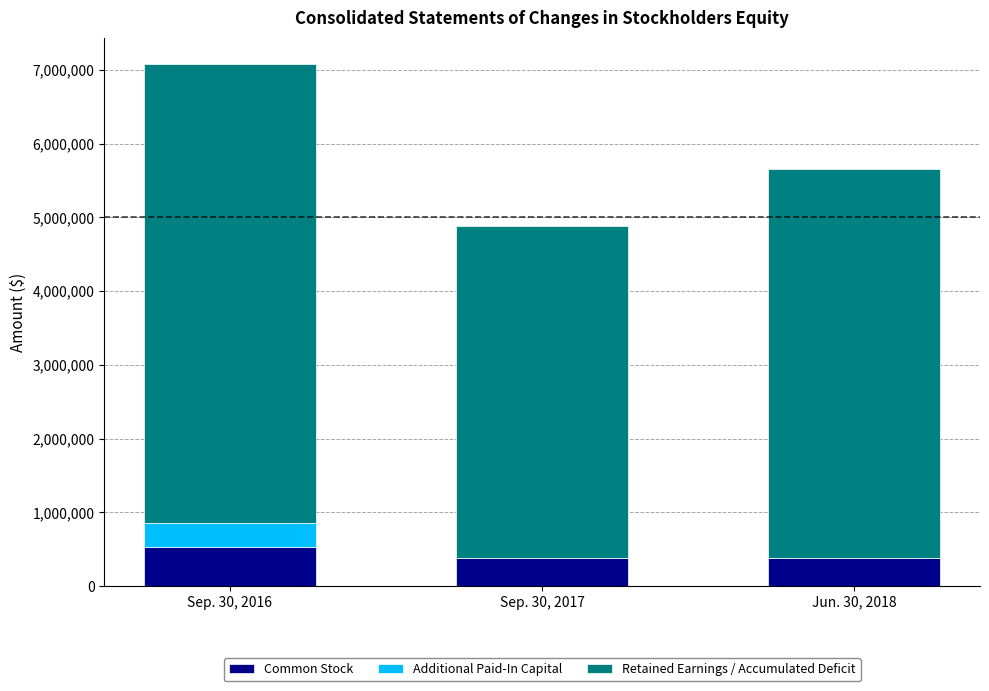

What is the highest value of the Common Stock series?

524311